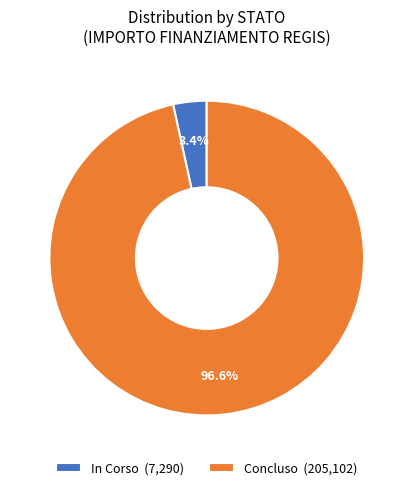

Which has a higher value, Concluso or In Corso?

Concluso